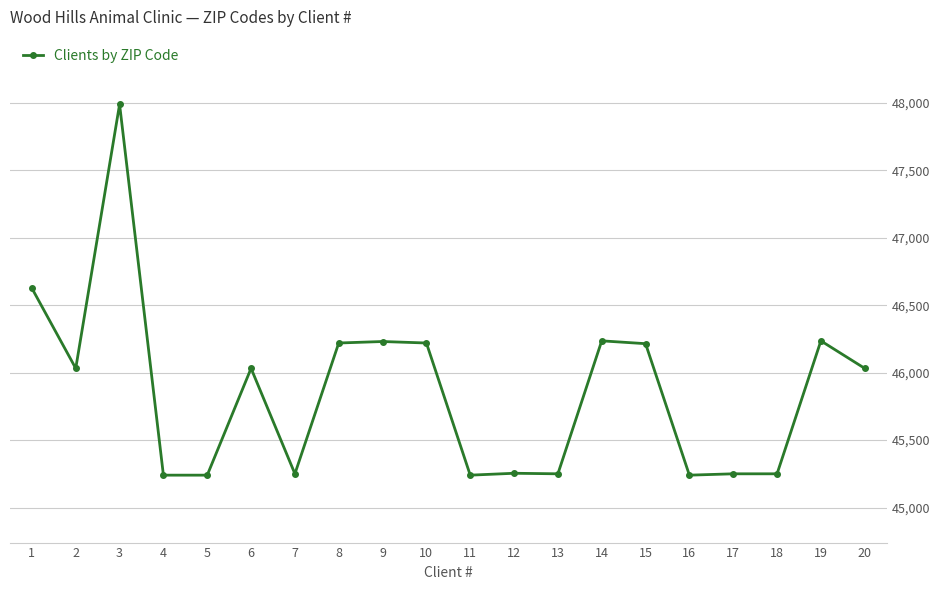

What is the value of the 16th point from the left?

45240